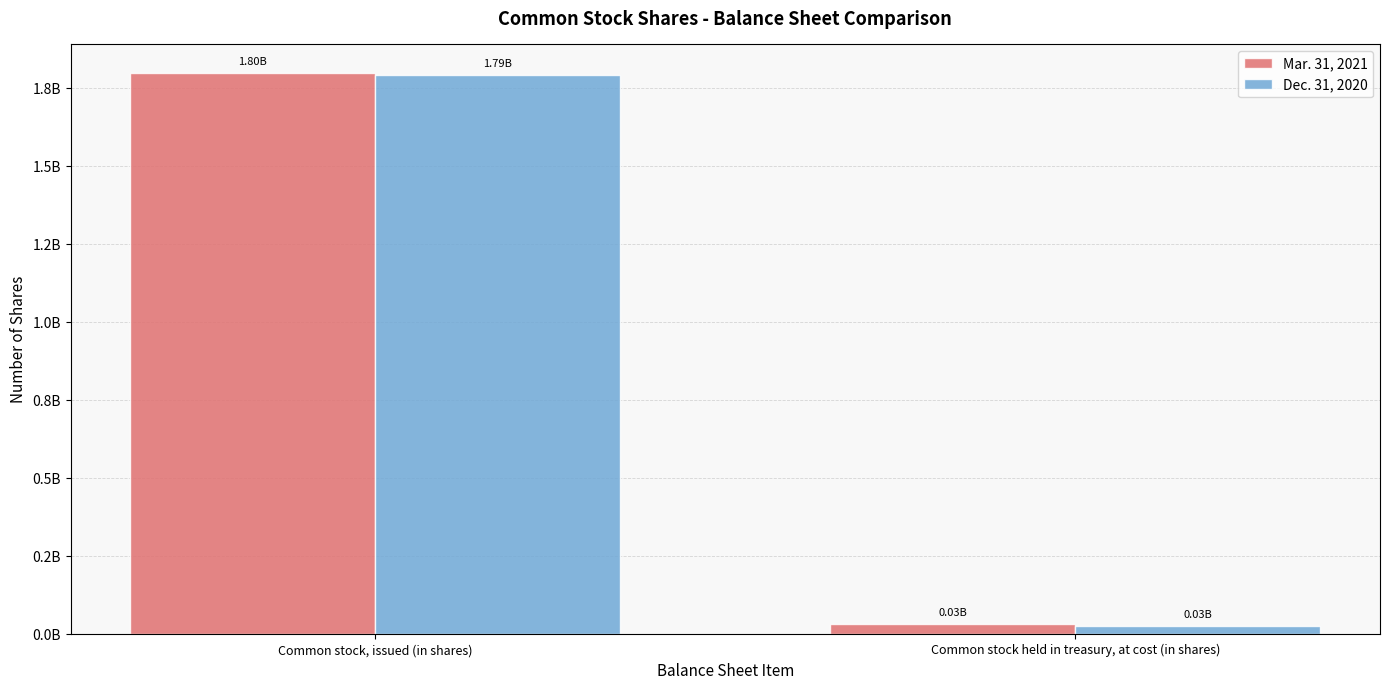

What is the sum of all Dec. 31, 2020 values?

1819148709